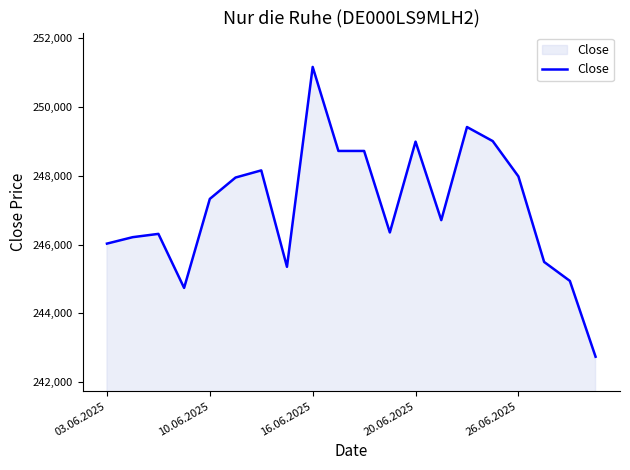

How many values are below 247328?

10